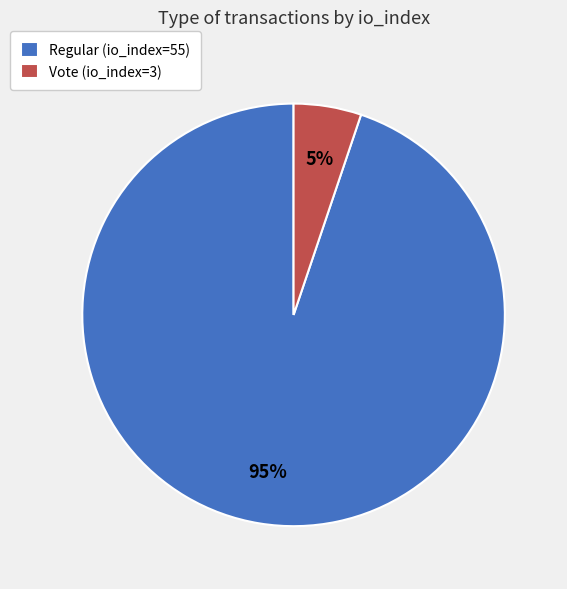

The Regular (io_index=55) slice represents 90% of the pie. True or false?

False